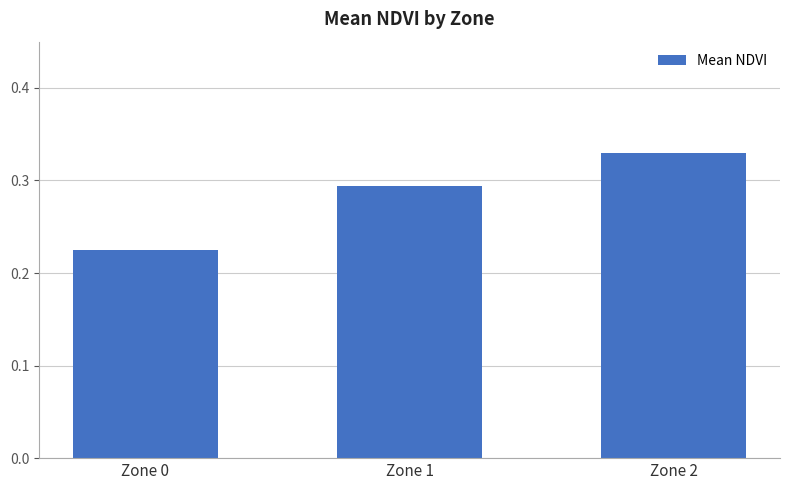

Rank the categories by value from highest to lowest.

Zone 2, Zone 1, Zone 0